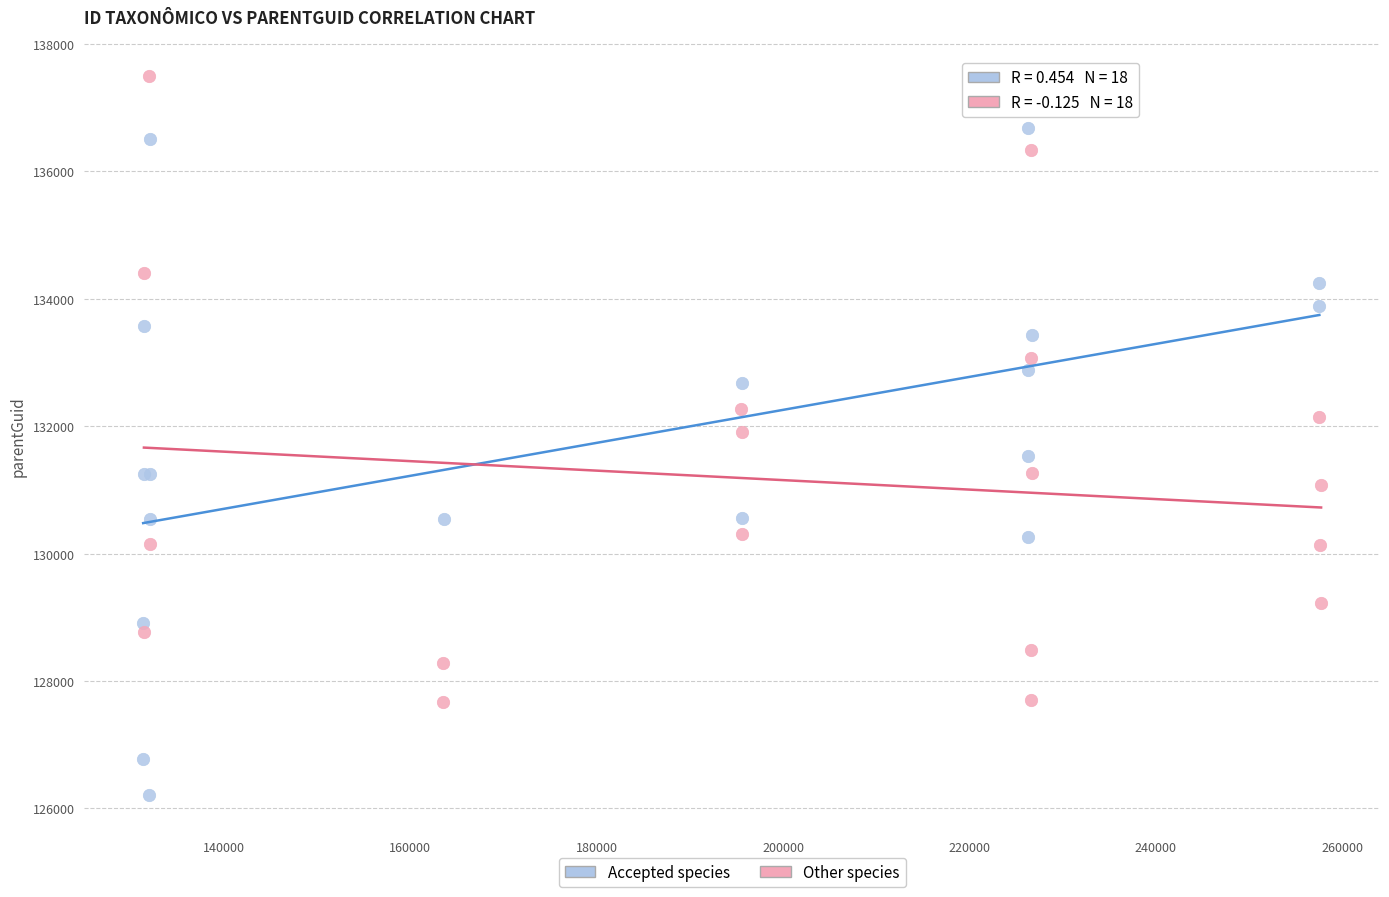

Which series reaches the maximum Y coordinate?

Other species